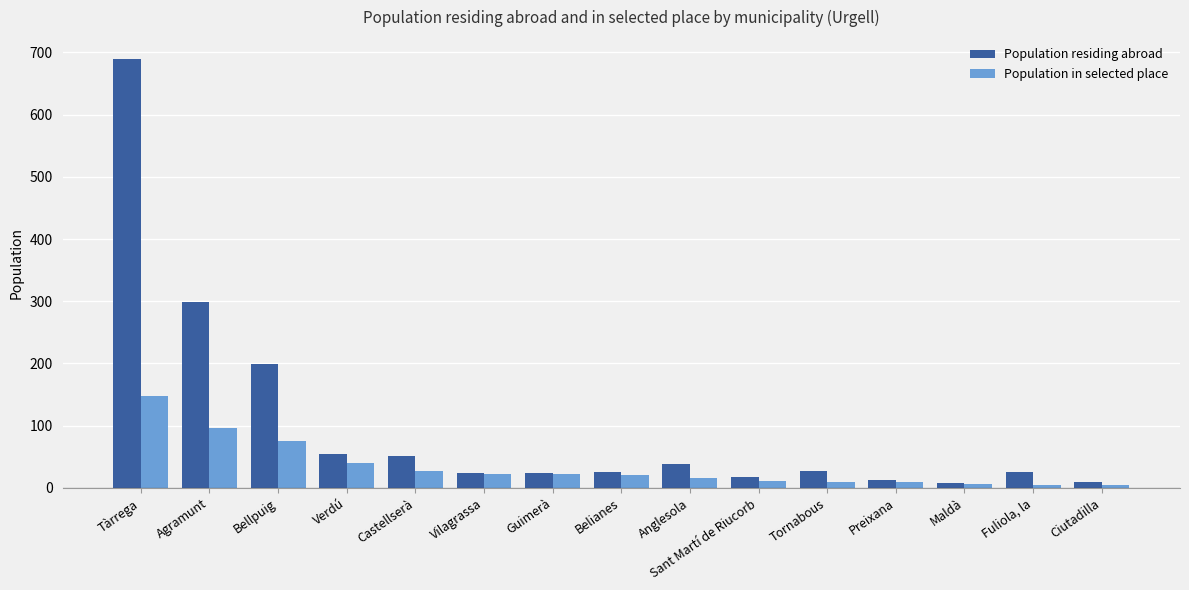

Is it true that Population in selected place equals 20 at Belianes?

True